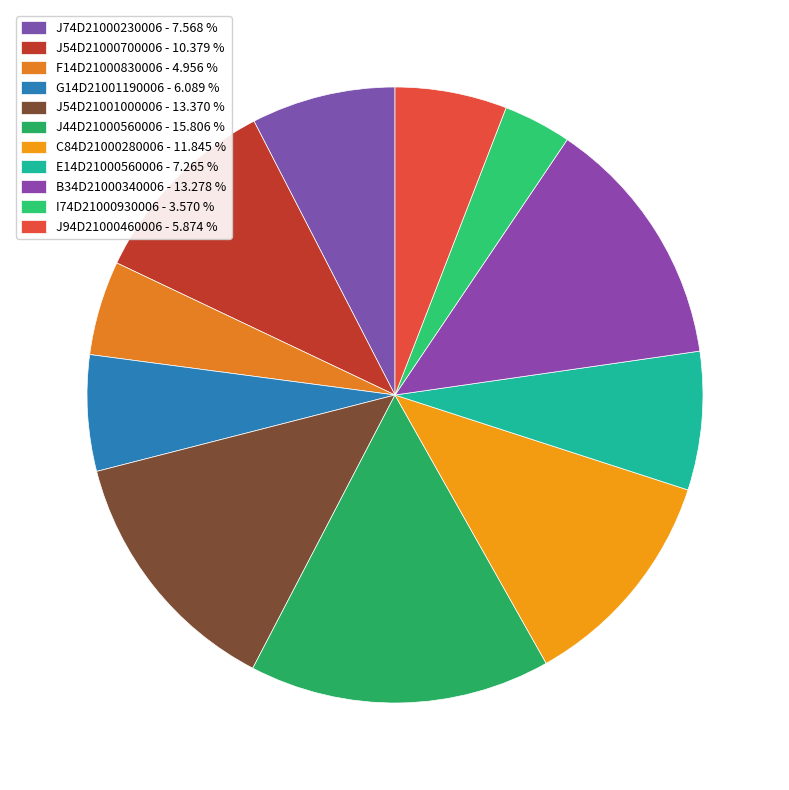

True or false: B34D21000340006 accounts for 13% of the total.

True